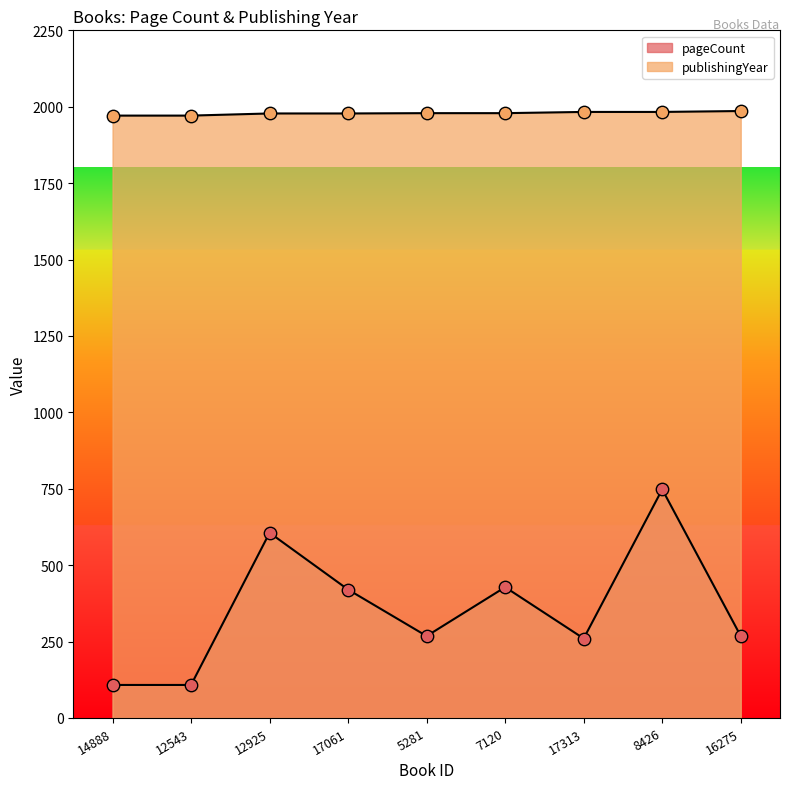

At which category is the sum across all series the highest?

8426